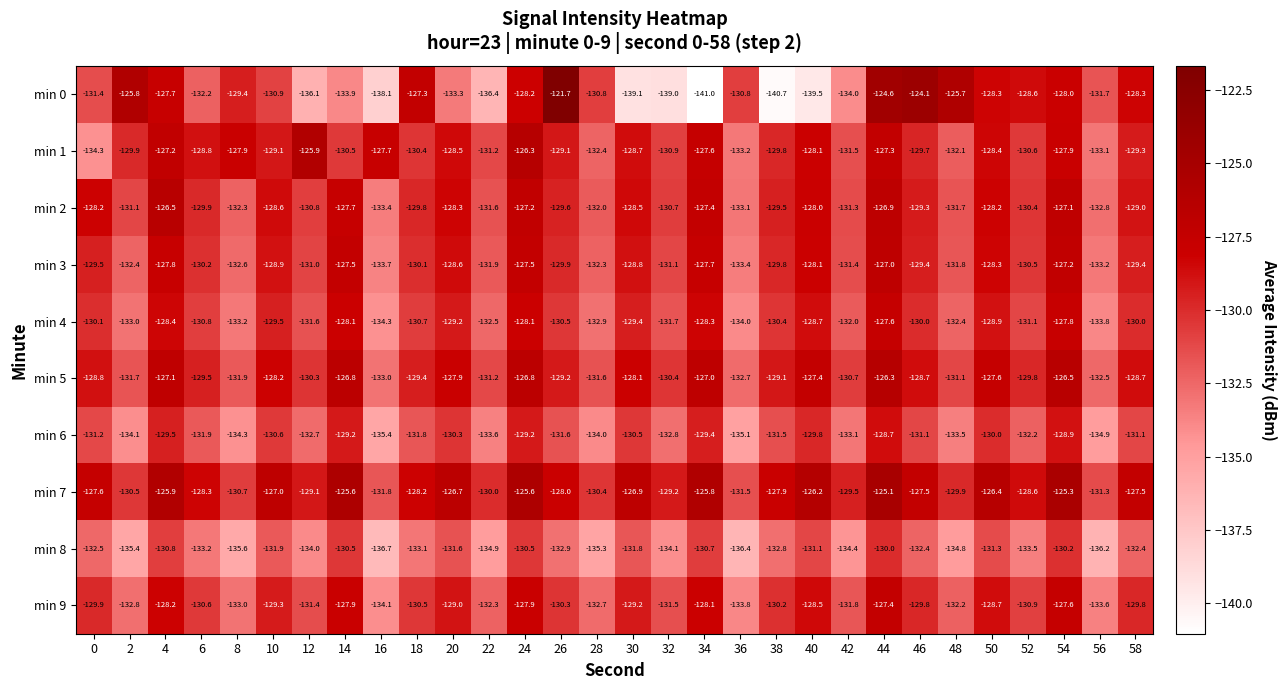

Rank the series by their maximum value, from highest to lowest.

min 0, min 7, min 1, min 5, min 2, min 3, min 9, min 4, min 6, min 8